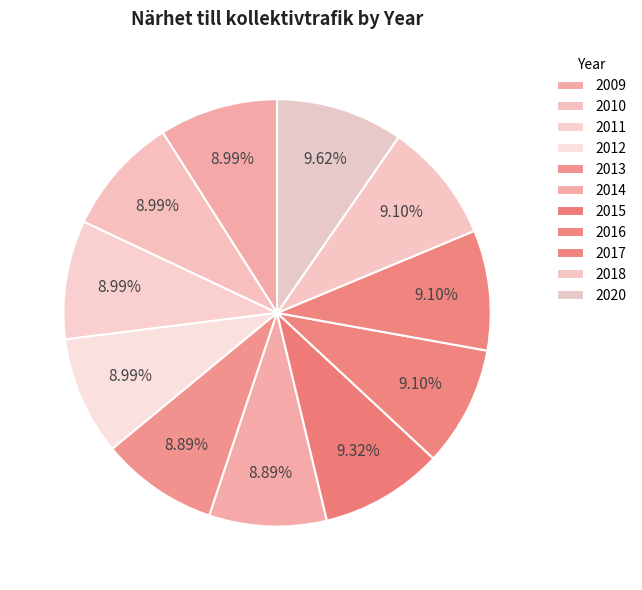

Is there any slice that represents more than half of the pie?

No